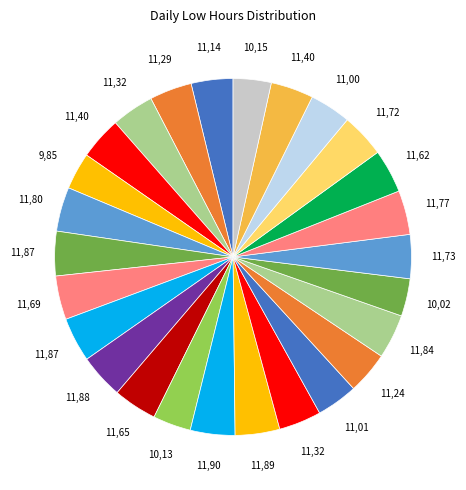

Is there a majority slice in this chart?

No